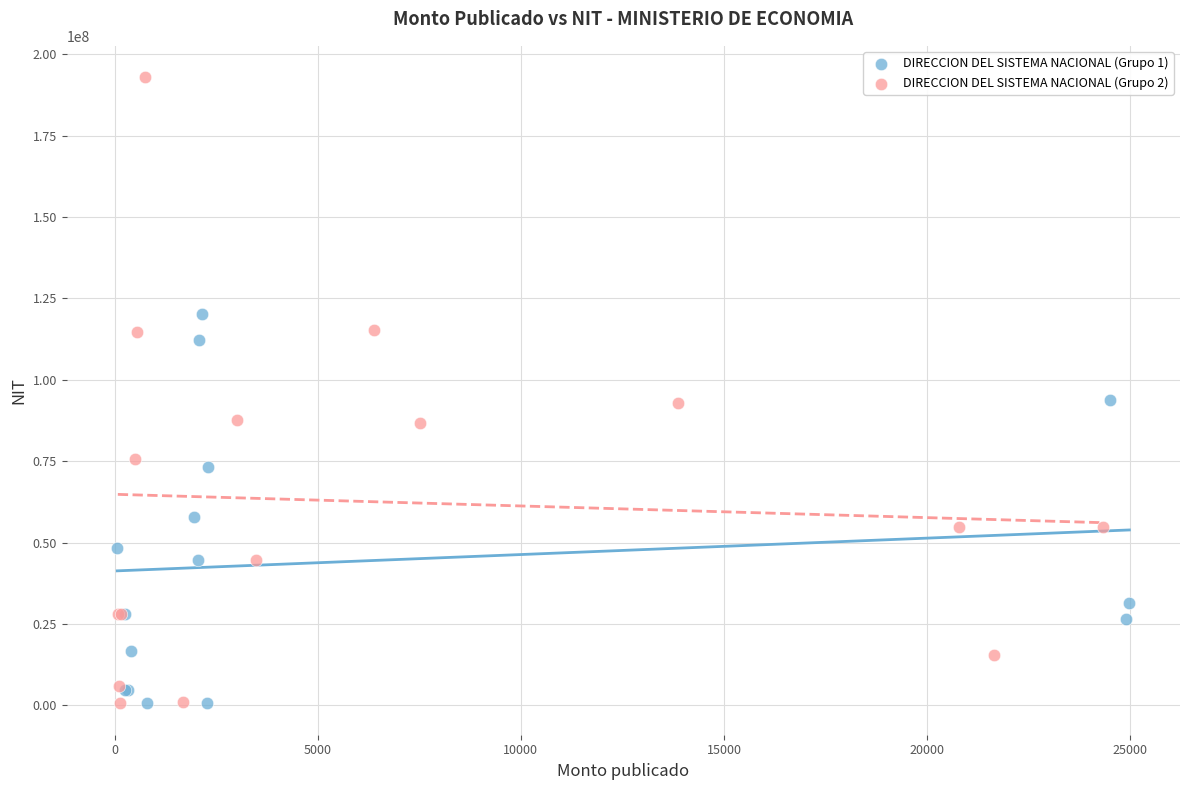

Which series has the largest Y range (max minus min)?

DIRECCION DEL SISTEMA NACIONAL (Grupo 2)